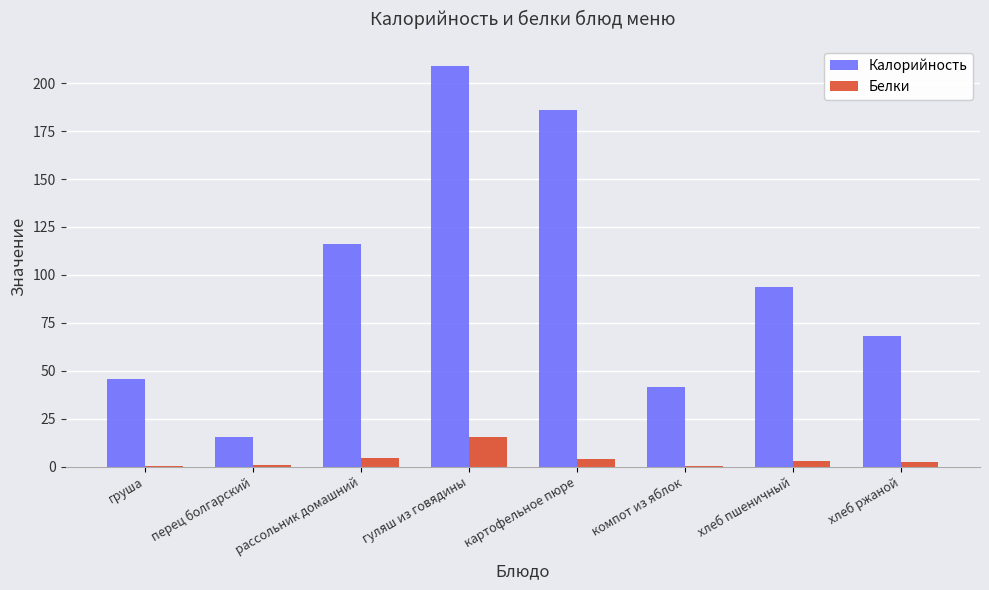

Where is Калорийность nearest to the value 112?

рассольник домашний